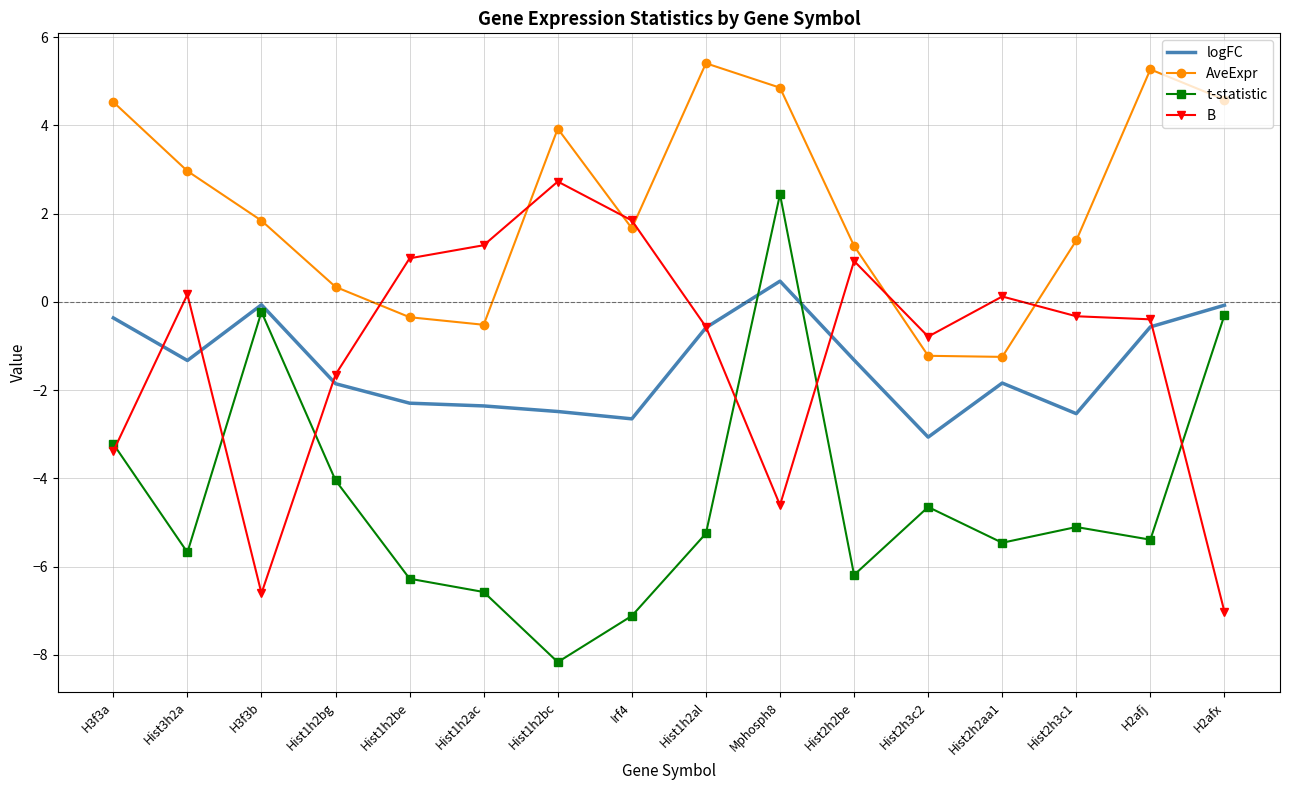

List the series in order of their peak value, lowest first.

logFC, t-statistic, B, AveExpr